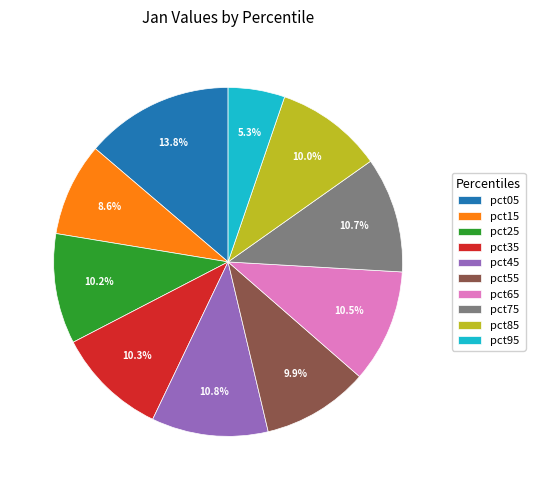

Which category has the biggest portion of the pie?

pct05